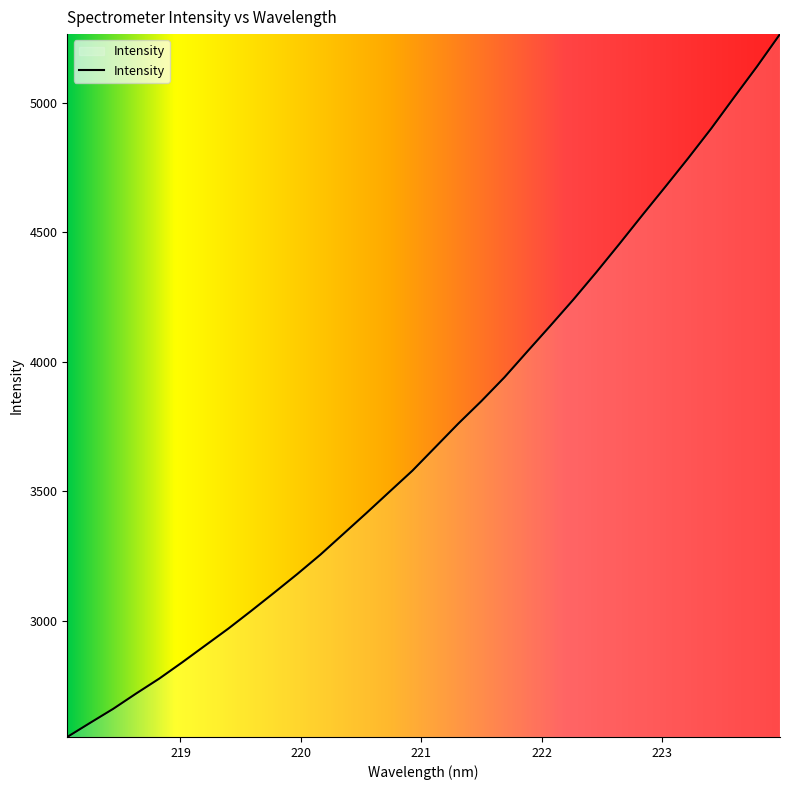

What is the difference between the maximum and minimum values?

2715.3